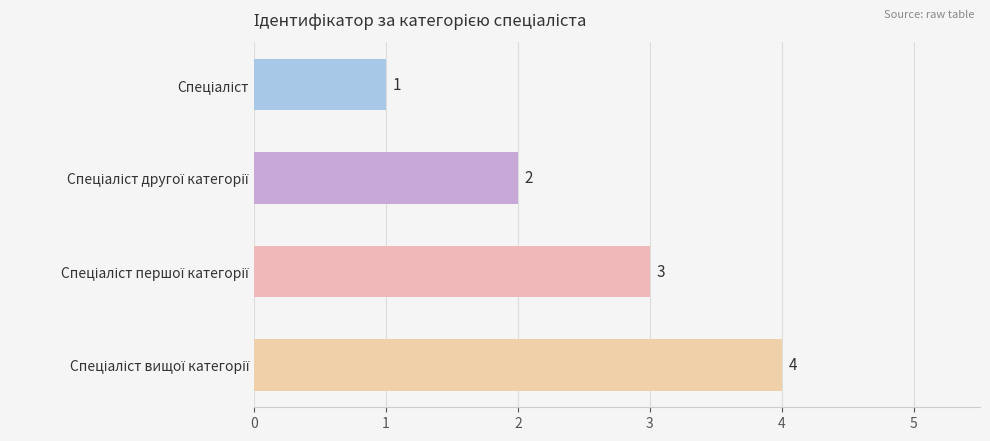

Count the values in the range 2 to 4.

3